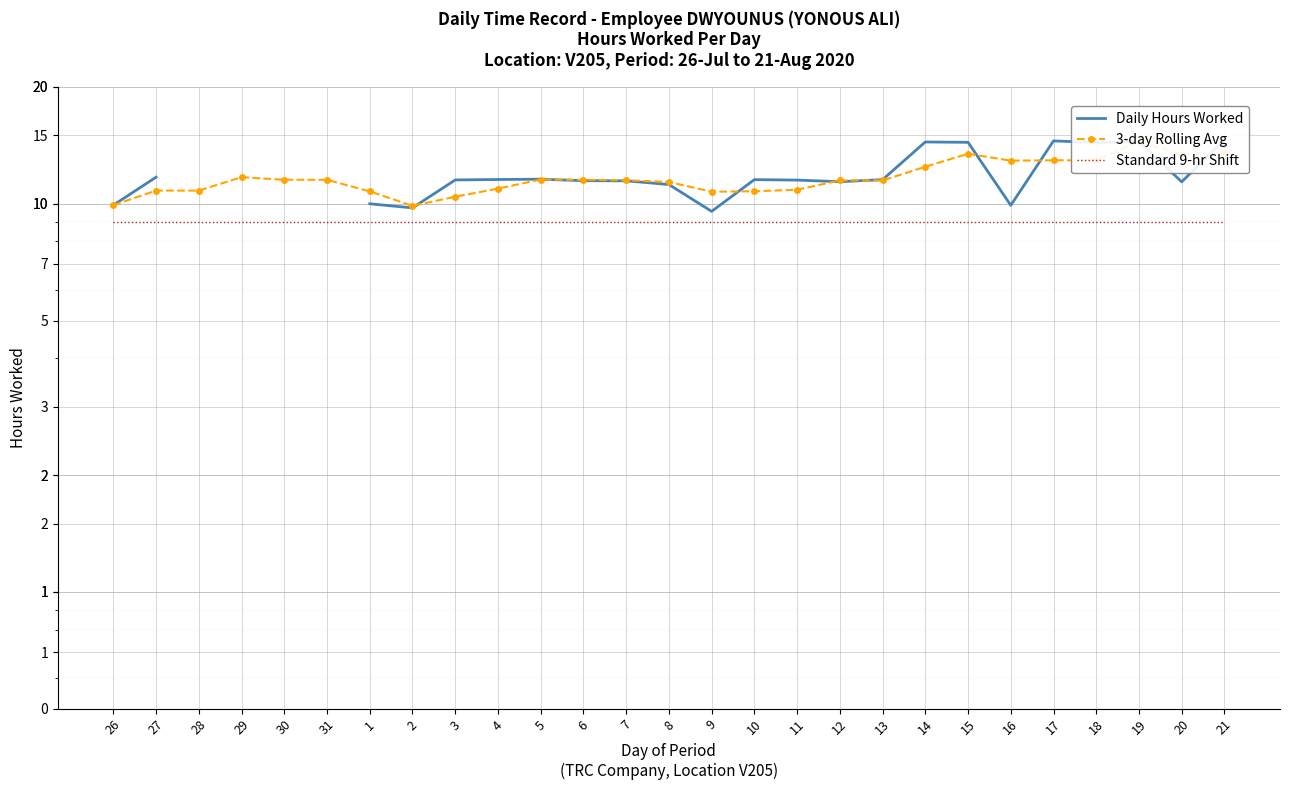

What is the label of the 25th point from the left?

19